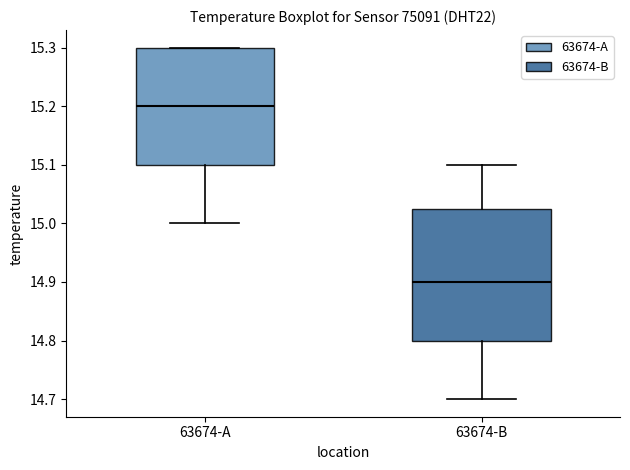

Where does the lower whisker of the box for 63674-A end on the y-axis? The values are not printed on the chart, so give them approximately, as read against the axis.

15.00